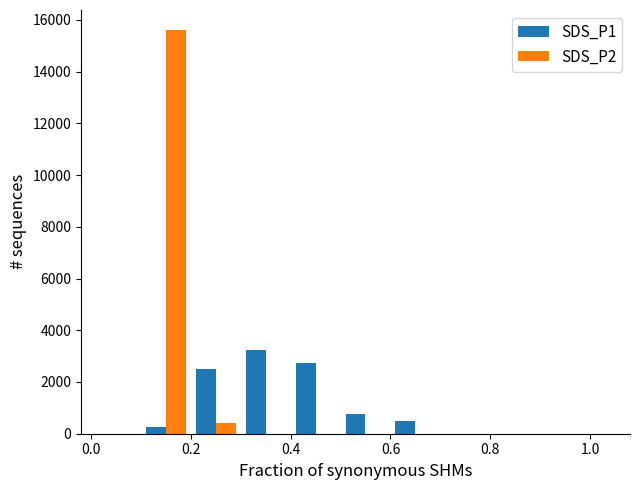

What is the greatest value displayed?

15600